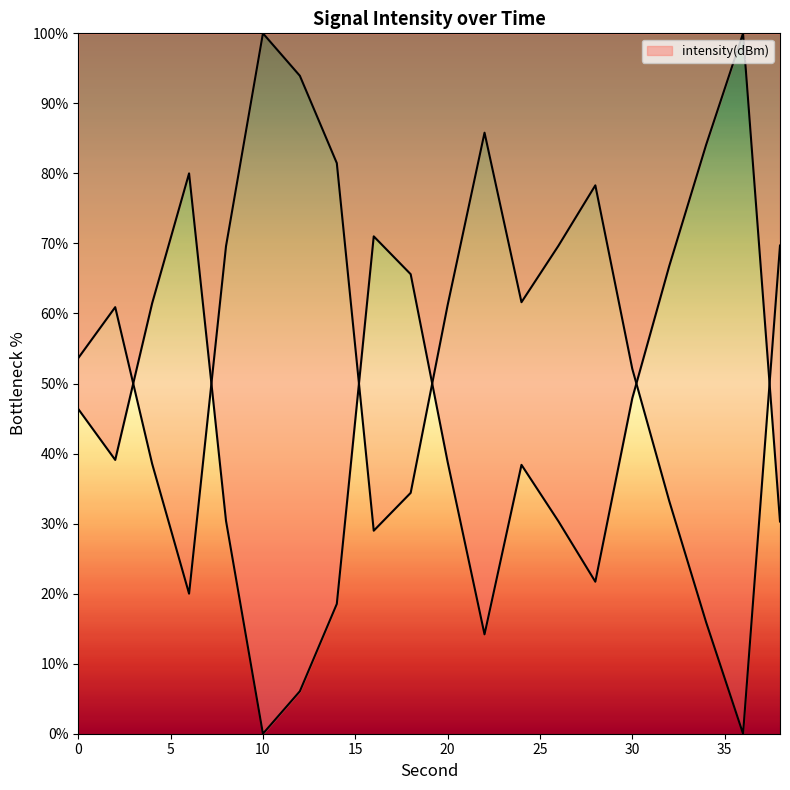

How many interior local valleys (lower than both neighbors) does the data have?

4